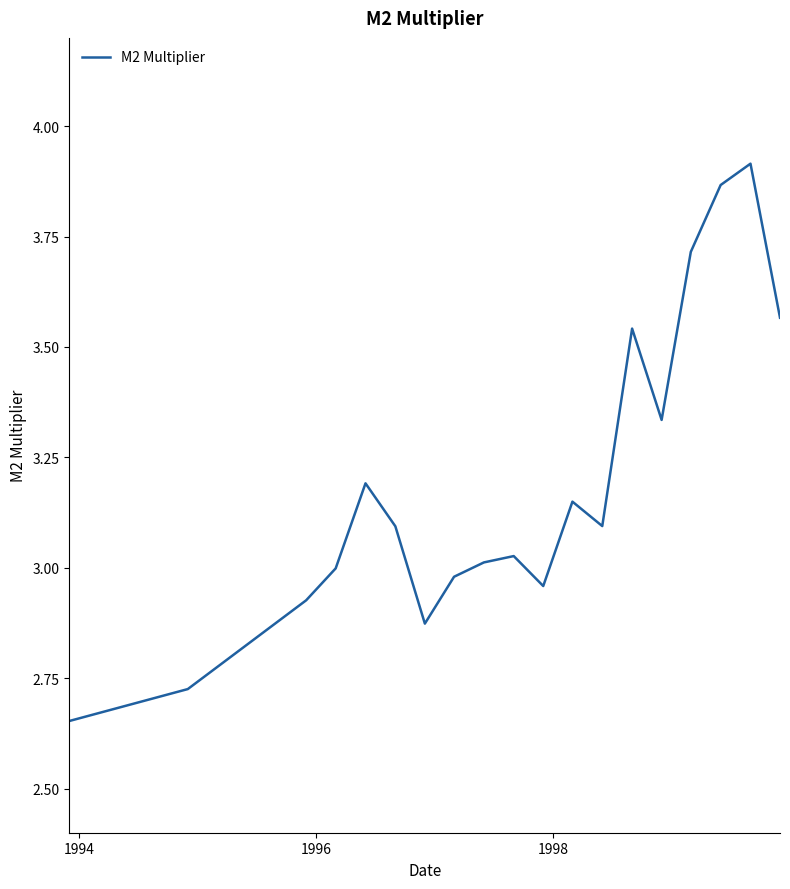

What is the difference between the maximum and minimum values?

1.3